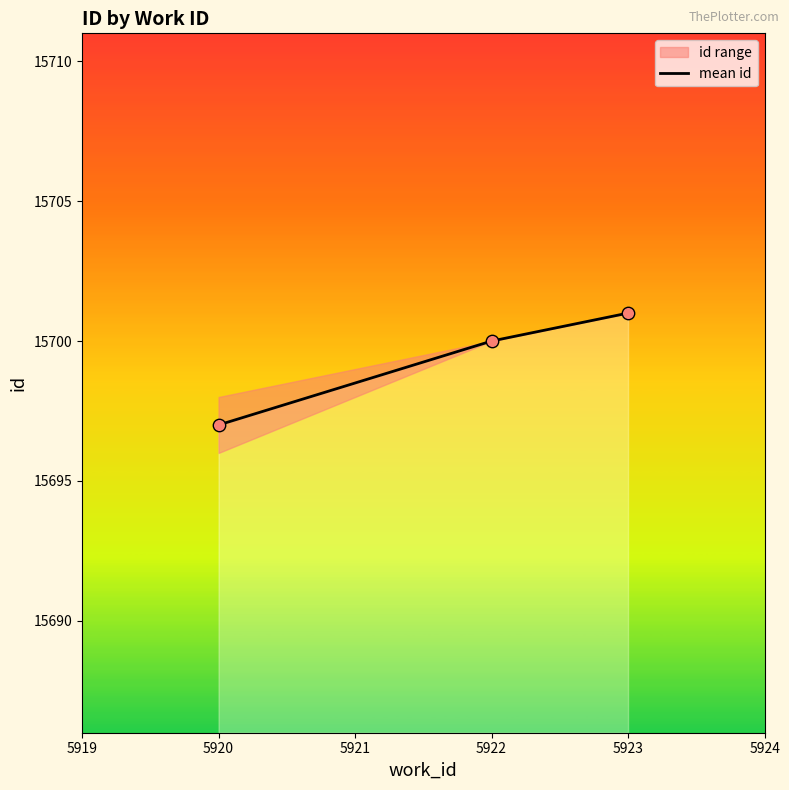

True or false: mean id has a value of 15700 at 5922.

True